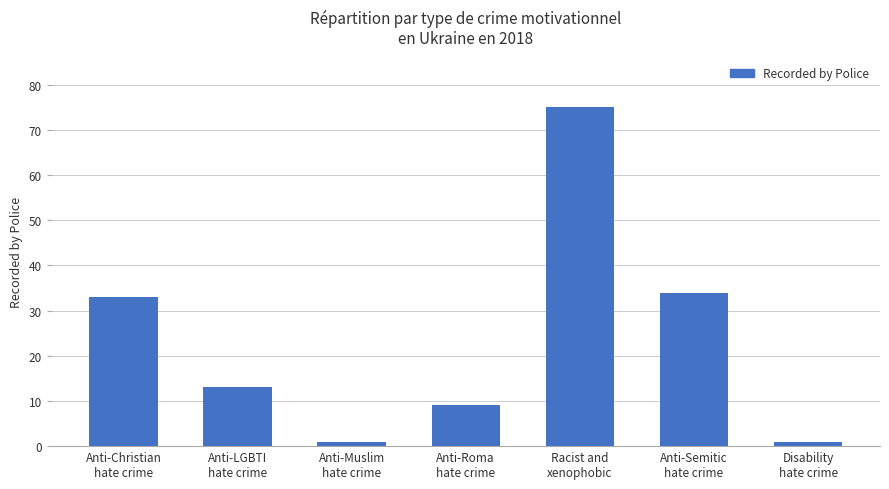

What is the value of the 7th bar from the left?

1